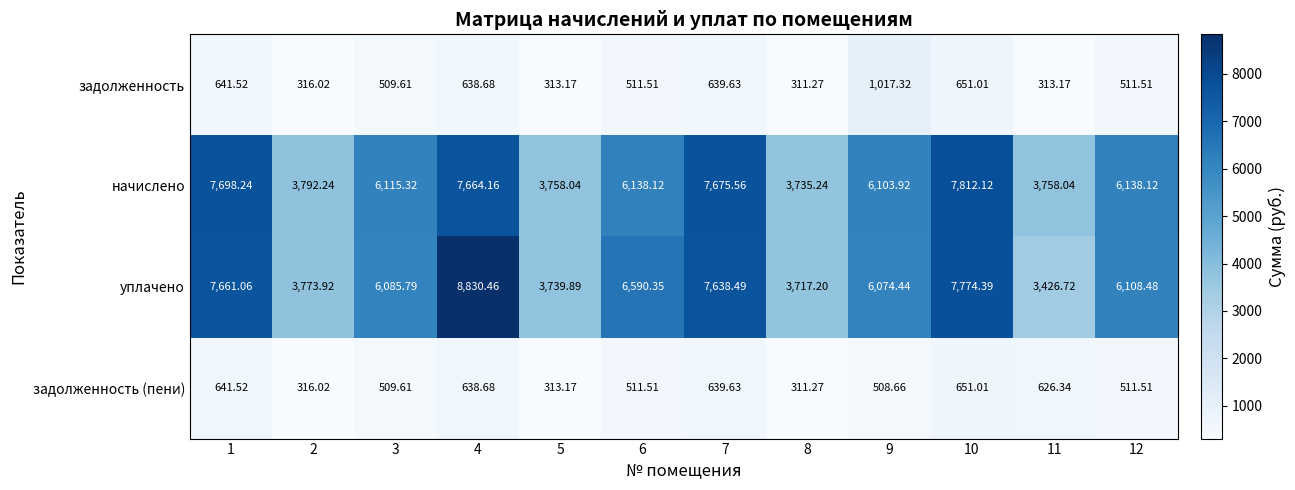

Is the value of начислено at 6 greater than the value of задолженность at 1?

Yes